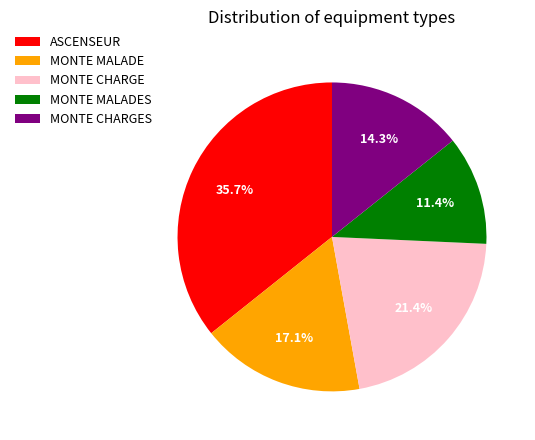

How many slices are in this pie chart?

5